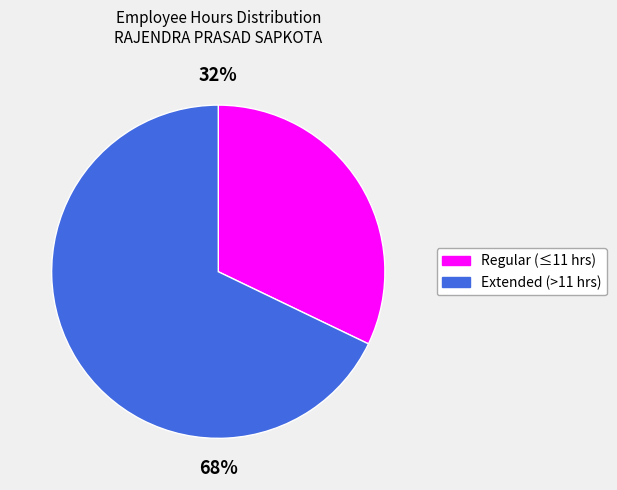

Is there any slice that represents more than half of the pie?

Yes